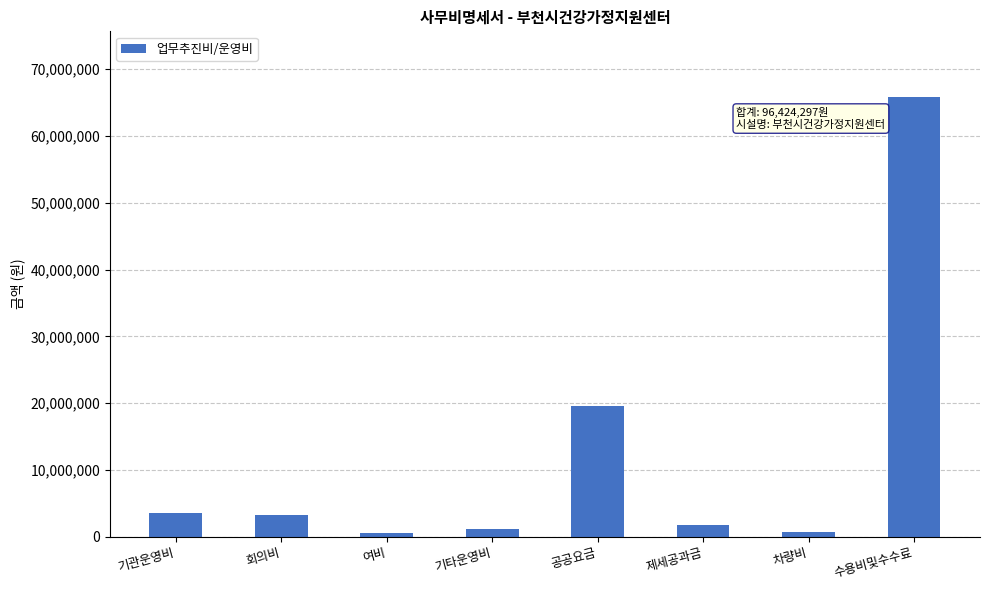

What is the approximate value at 기관운영비?

3599520